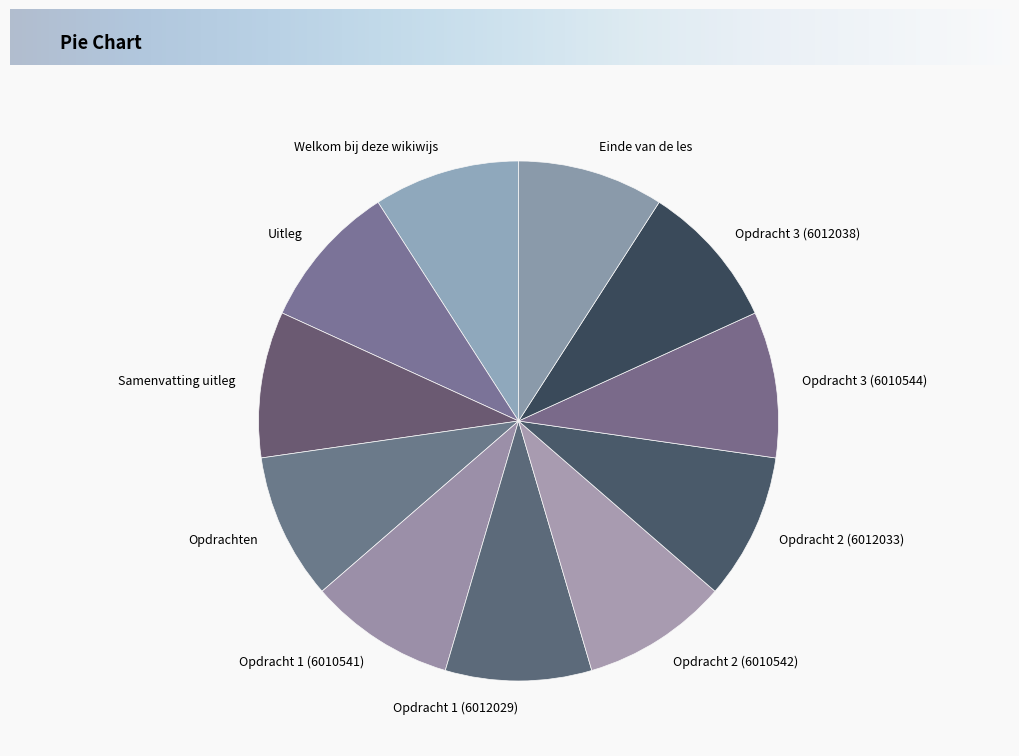

The Samenvatting uitleg slice represents 9% of the pie. True or false?

True